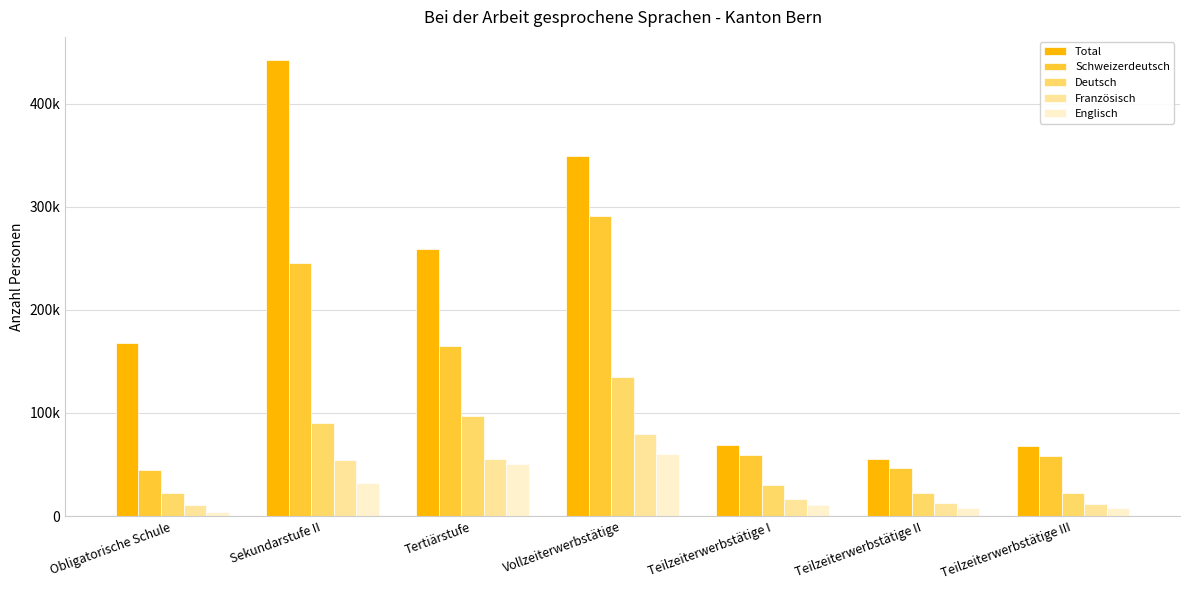

Where is Französisch nearest to the value 45561?

Sekundarstufe II